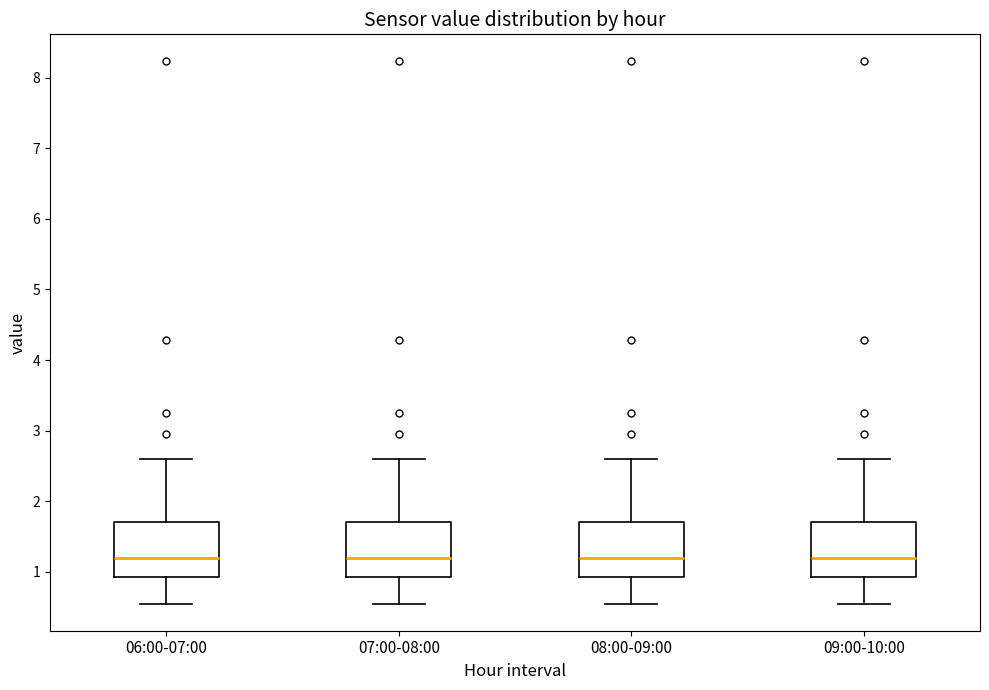

Reading left to right, read every box against the y-axis: the position of its median line, the range the box covers, and the ends of its whiskers. The values are not printed on the chart, so give them approximately, as read against the axis.

06:00-07:00: median 1.2, box 0.9 to 1.7, whiskers 0.6 to 2.6
07:00-08:00: median 1.2, box 0.9 to 1.7, whiskers 0.6 to 2.6
08:00-09:00: median 1.2, box 0.9 to 1.7, whiskers 0.6 to 2.6
09:00-10:00: median 1.2, box 0.9 to 1.7, whiskers 0.6 to 2.6